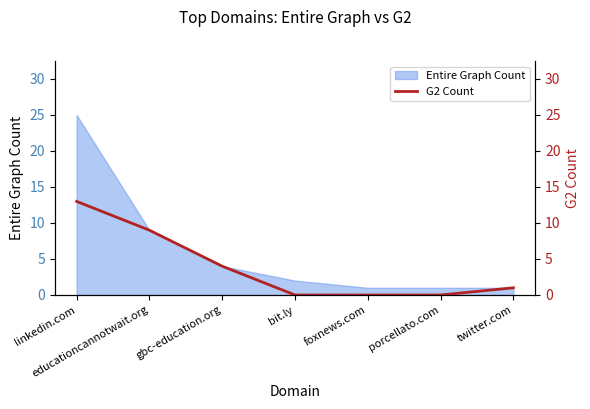

List the labels in order of value, smallest first.

bit.ly, foxnews.com, porcellato.com, twitter.com, gbc-education.org, educationcannotwait.org, linkedin.com